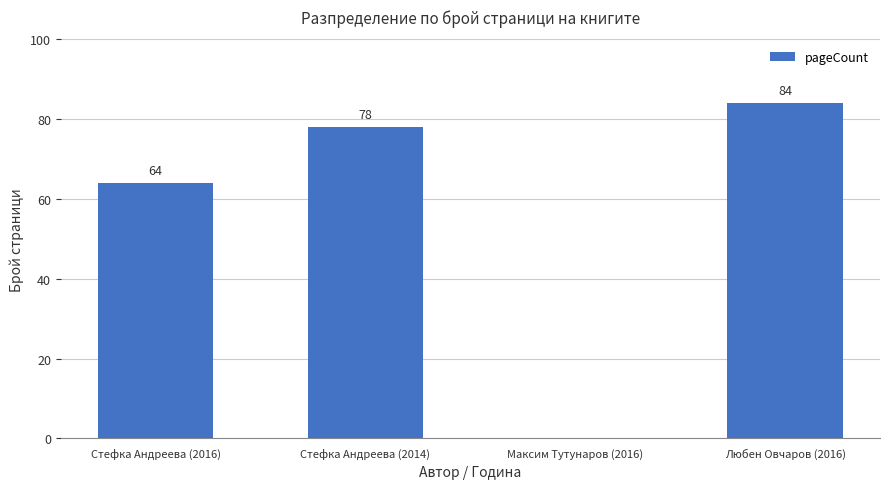

What is the change in value from Стефка Андреева (2014) to Максим Тутунаров (2016)?

-78